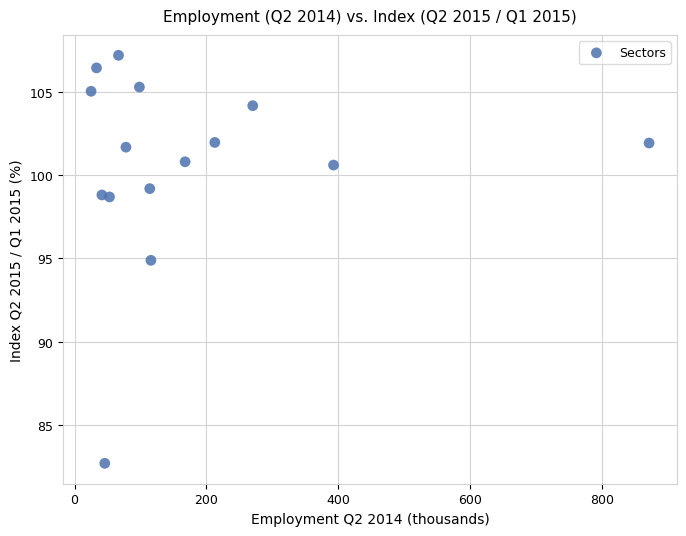

What Y value in the scatter plot is closest to 94?

94.9